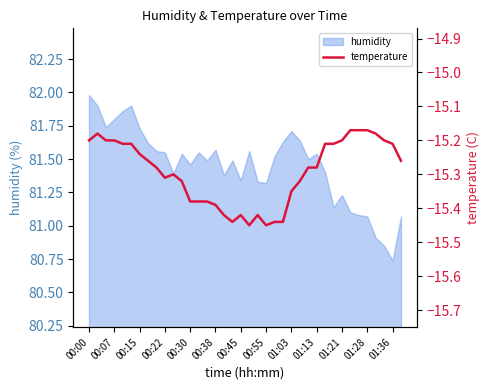

At which label does humidity first exceed 81?

00:00